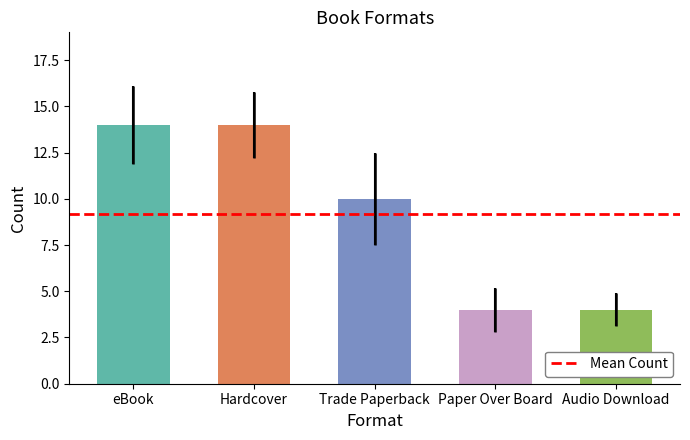

Between Paper Over Board and eBook, which is larger?

eBook